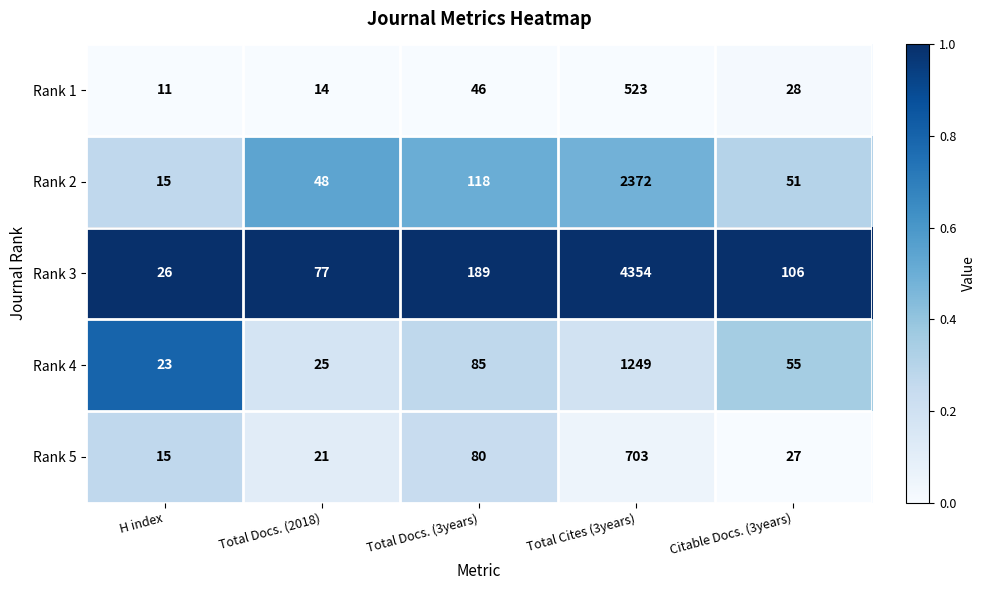

Reading left to right, list all the values displayed in this chart.

Rank 1: 11	14	46	523	28
Rank 2: 15	48	118	2372	51
Rank 3: 26	77	189	4354	106
Rank 4: 23	25	85	1249	55
Rank 5: 15	21	80	703	27